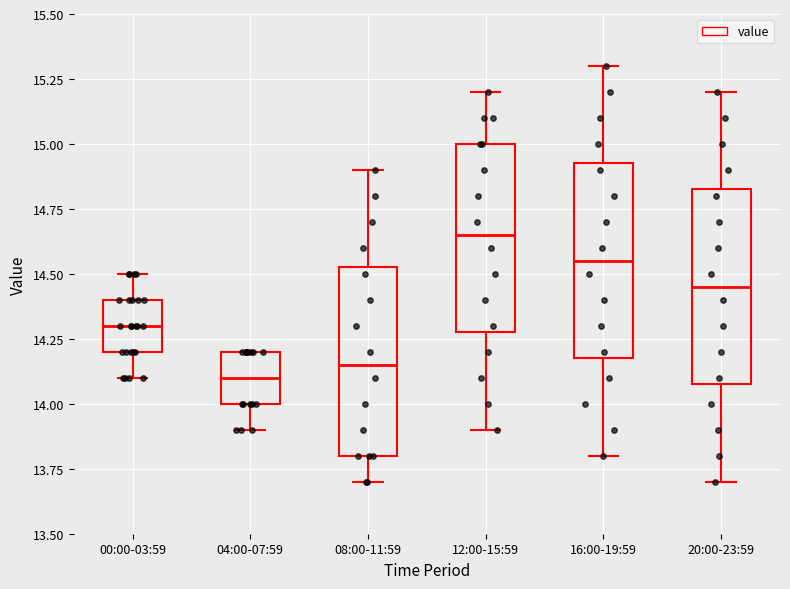

Which box's median line is the highest?

12:00-15:59